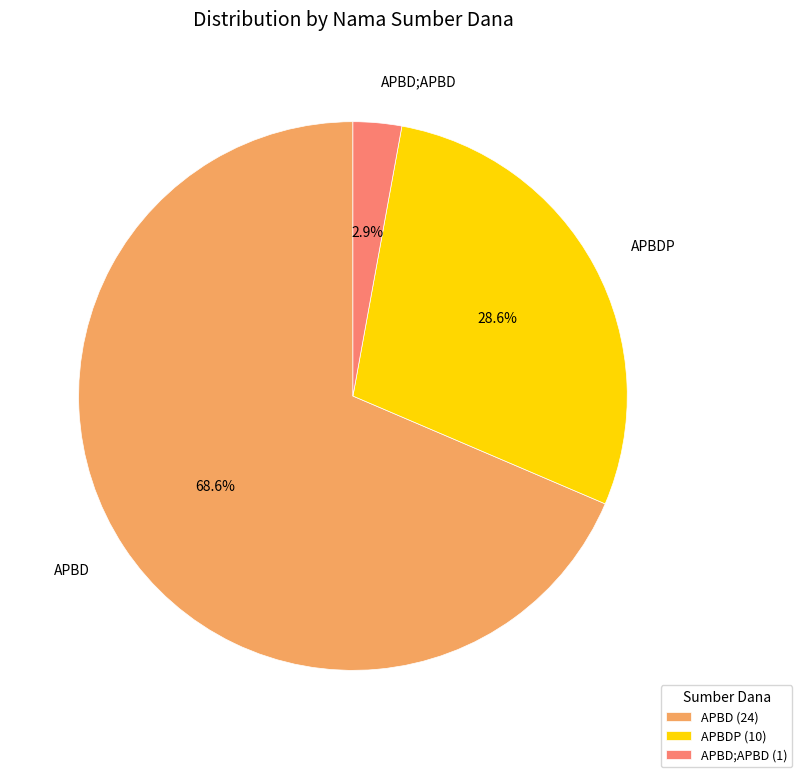

True or false: APBD accounts for 1% of the total.

False